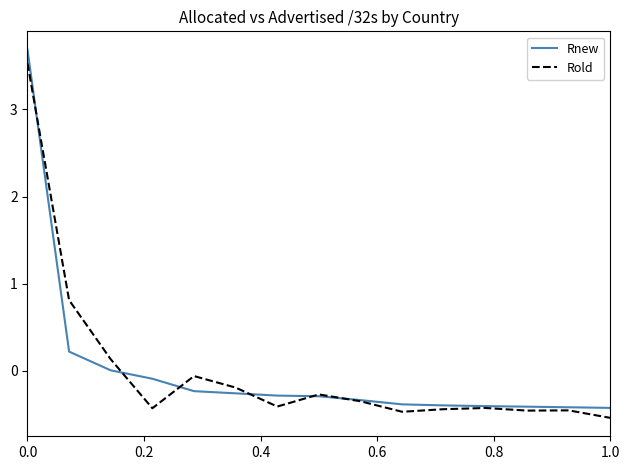

What is the maximum value for Rnew?

3.7